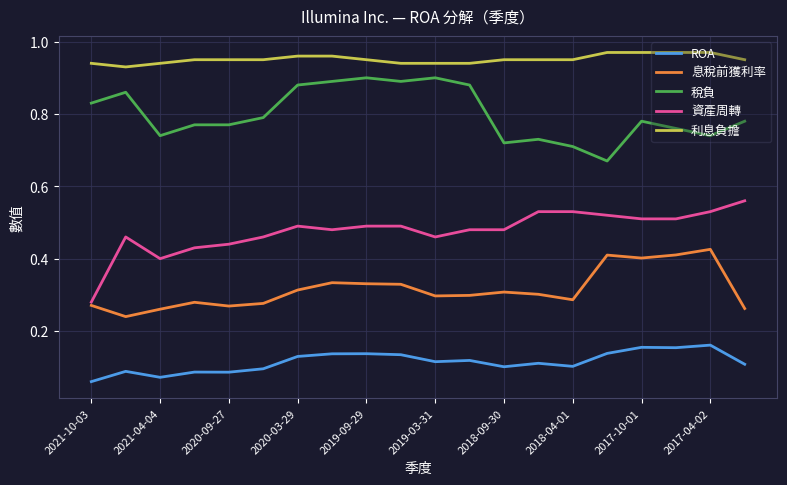

Is this an area chart (filled region under the line)?

No